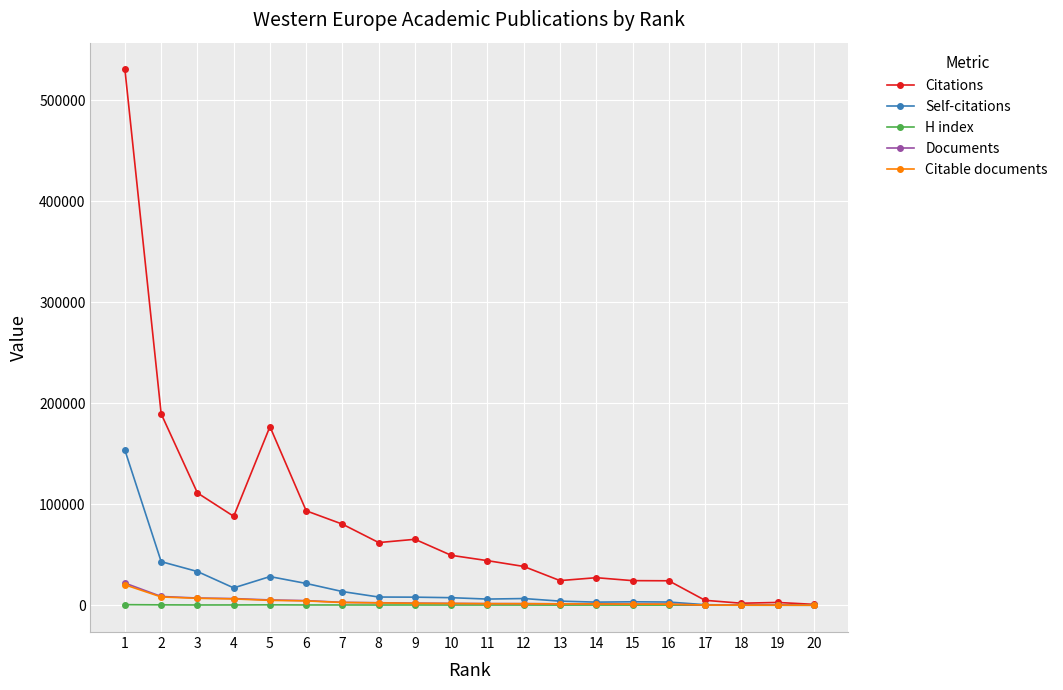

True or false: Citations has more than 1 points higher than both neighbors.

True